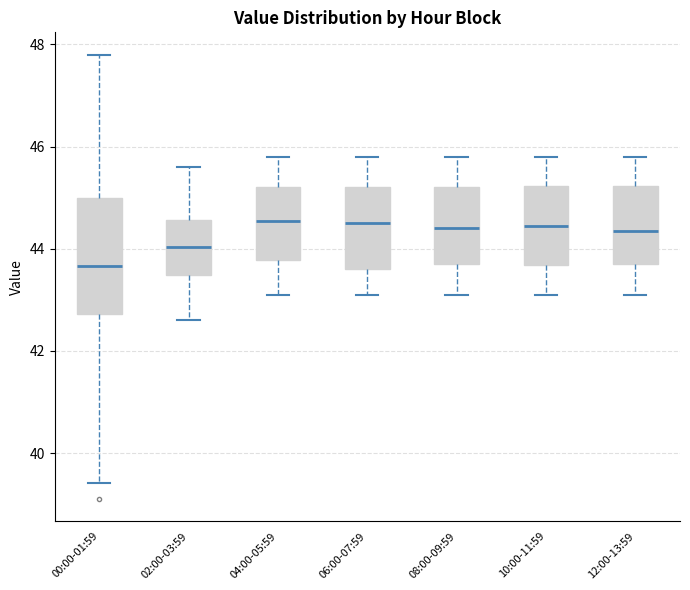

Which box is the tallest, from its lower edge to its upper edge?

00:00-01:59